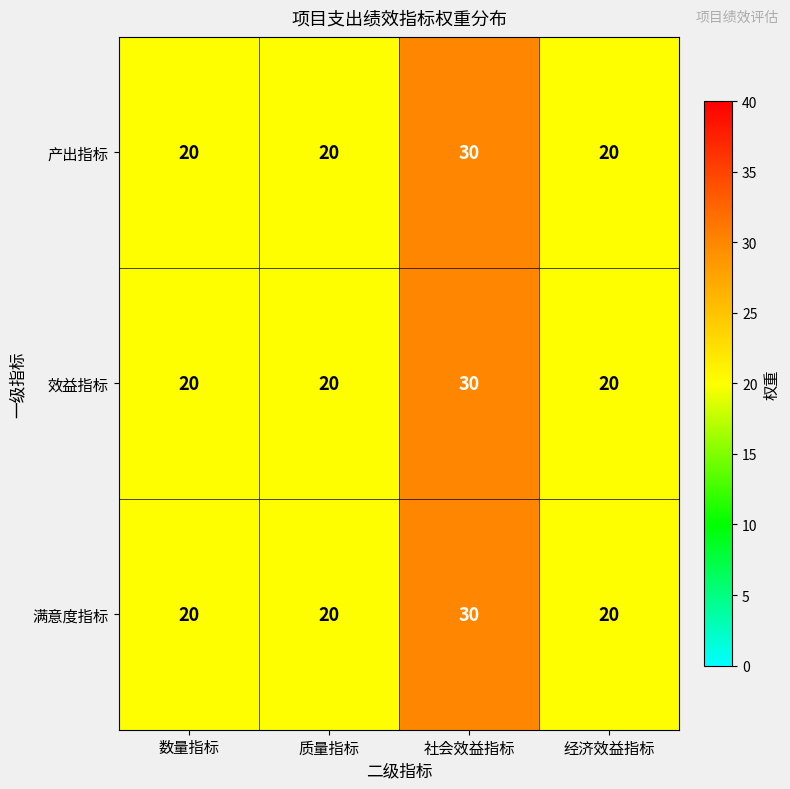

Reading right to left, transcribe all the data shown in this chart.

产出指标: 20	30	20	20
效益指标: 20	30	20	20
满意度指标: 20	30	20	20